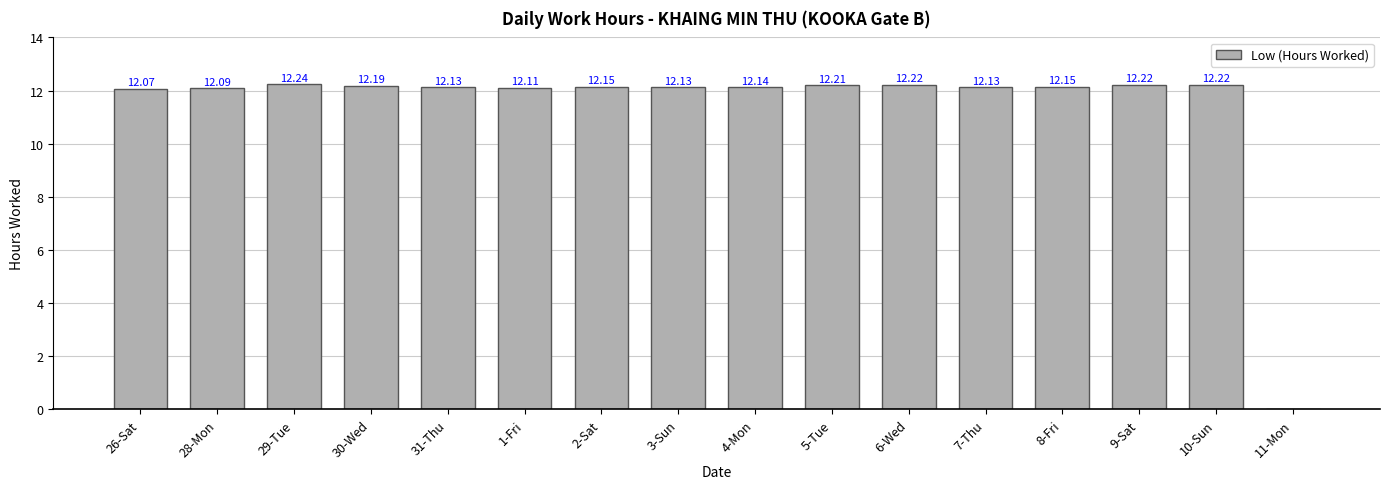

What is the change in value from 28-Mon to 2-Sat?

+0.1